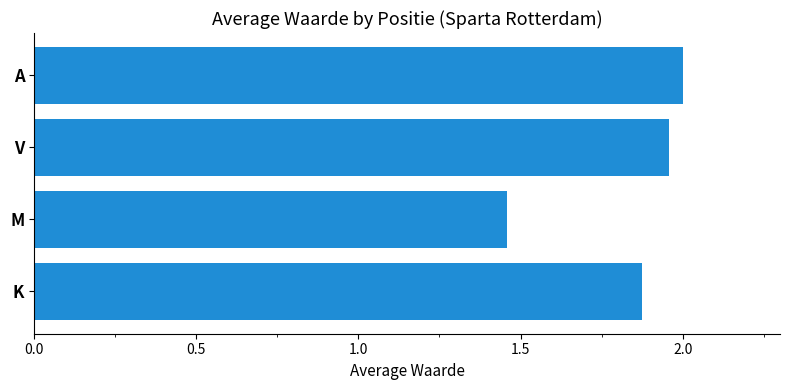

True or false: the data shows 2.4 at M.

False